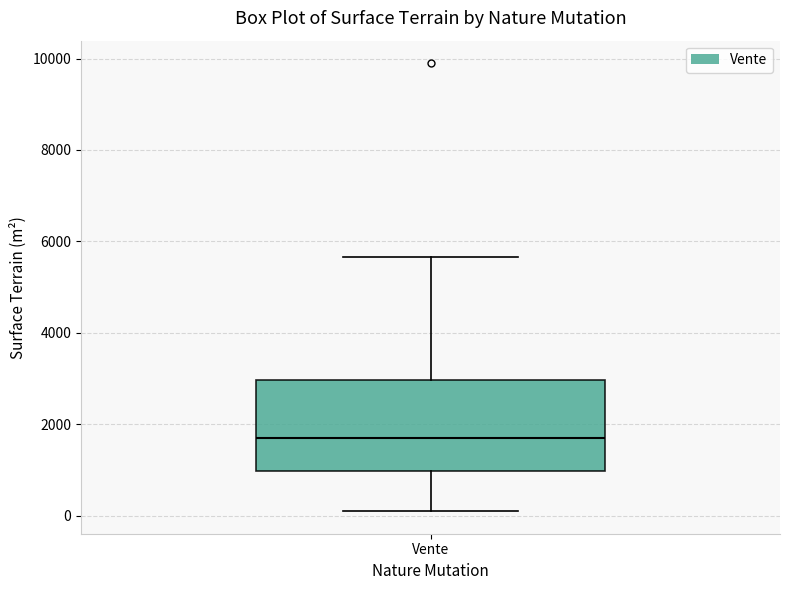

Where does the median line of the box for Vente sit on the y-axis? The values are not printed on the chart, so give them approximately, as read against the axis.

1600